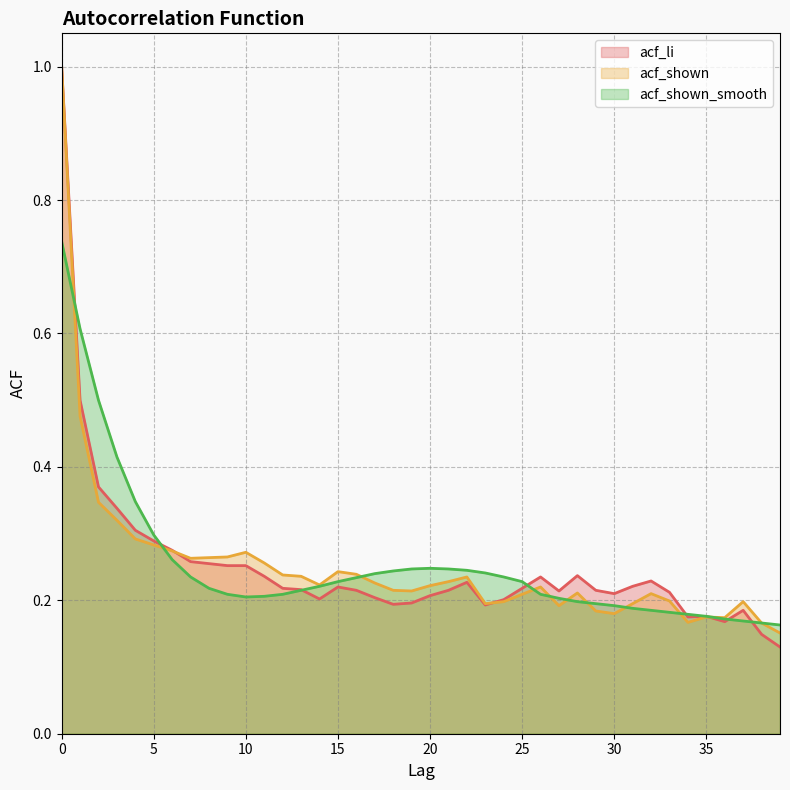

Where is the first local maximum for acf_li?

15